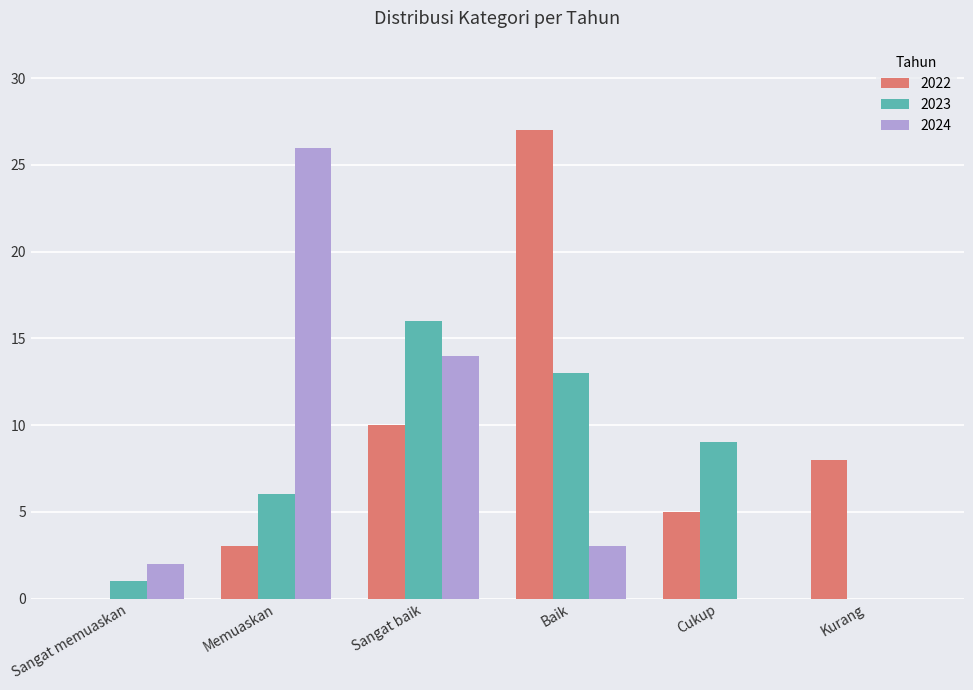

Between Sangat memuaskan and Sangat baik, which series saw the biggest shift?

2023